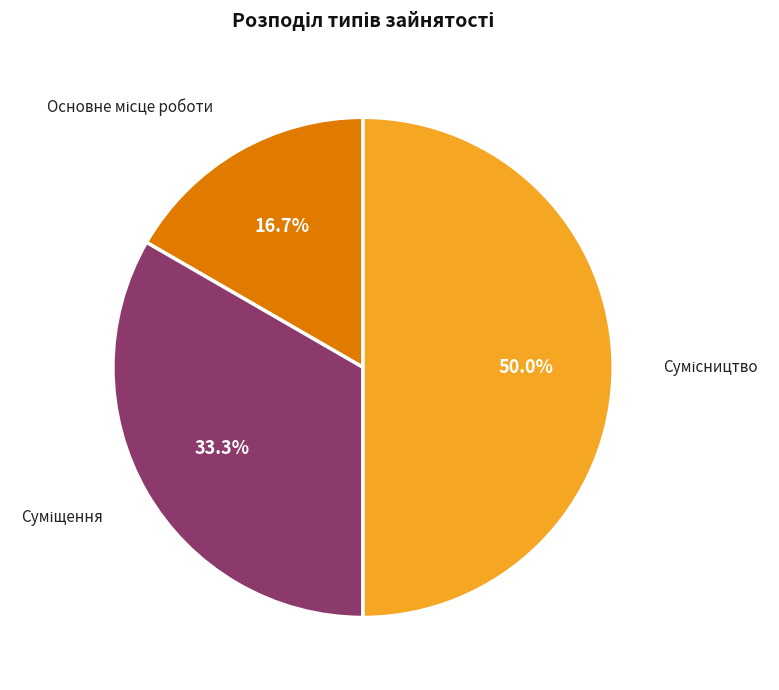

How many segments does this pie chart have?

3